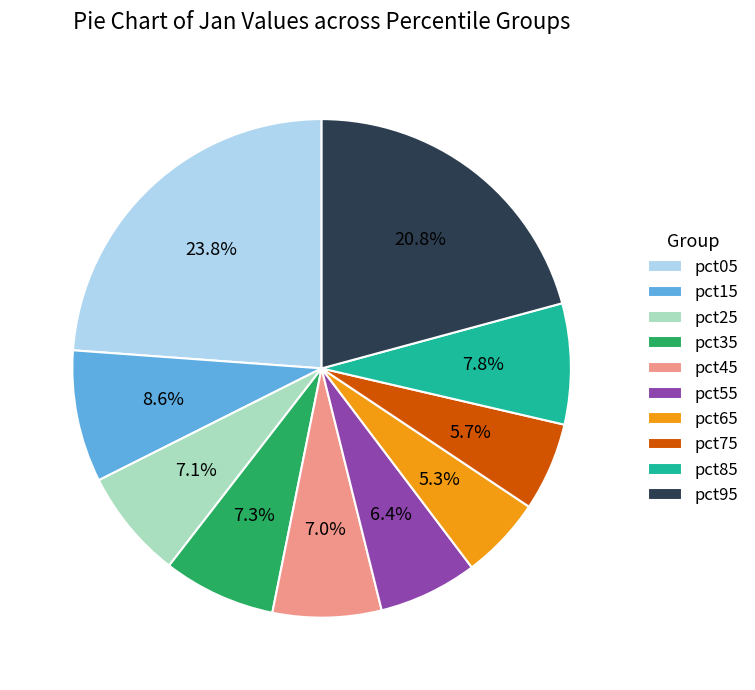

Between pct55 and pct25, which is larger?

pct25